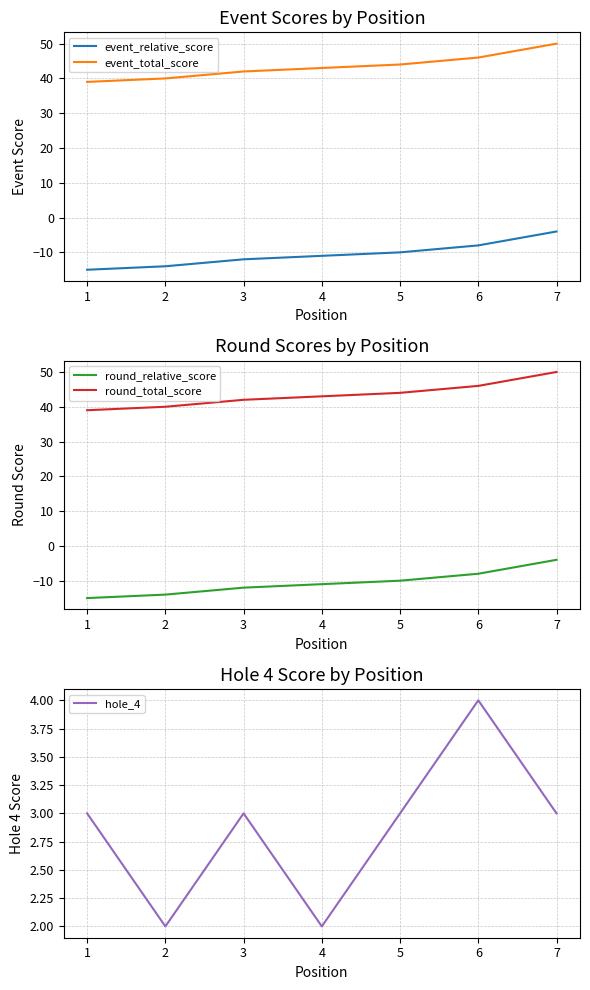

True or false: event_relative_score and event_total_score cross at least once.

False